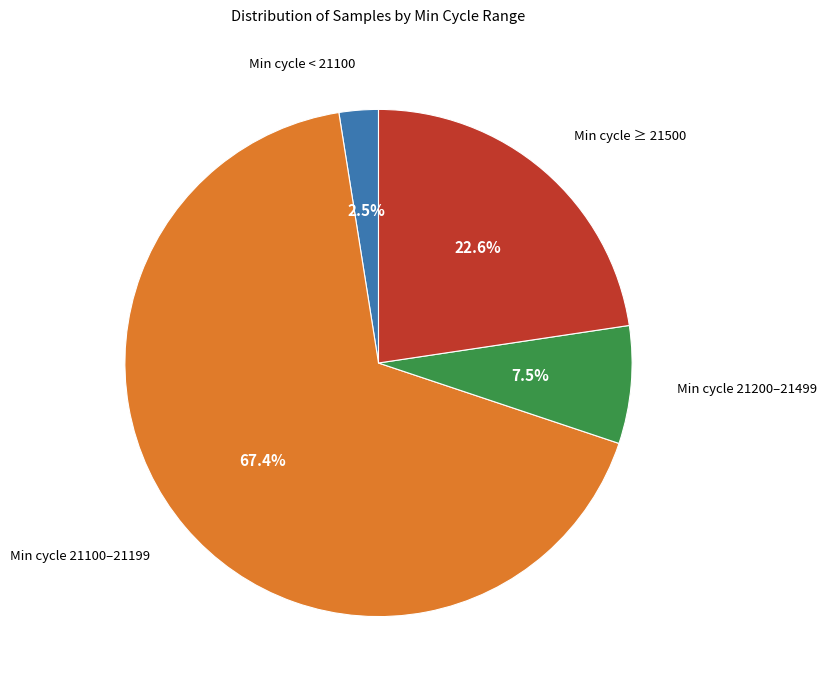

Between Min cycle 21200–21499 and Min cycle 21100–21199, which is larger?

Min cycle 21100–21199